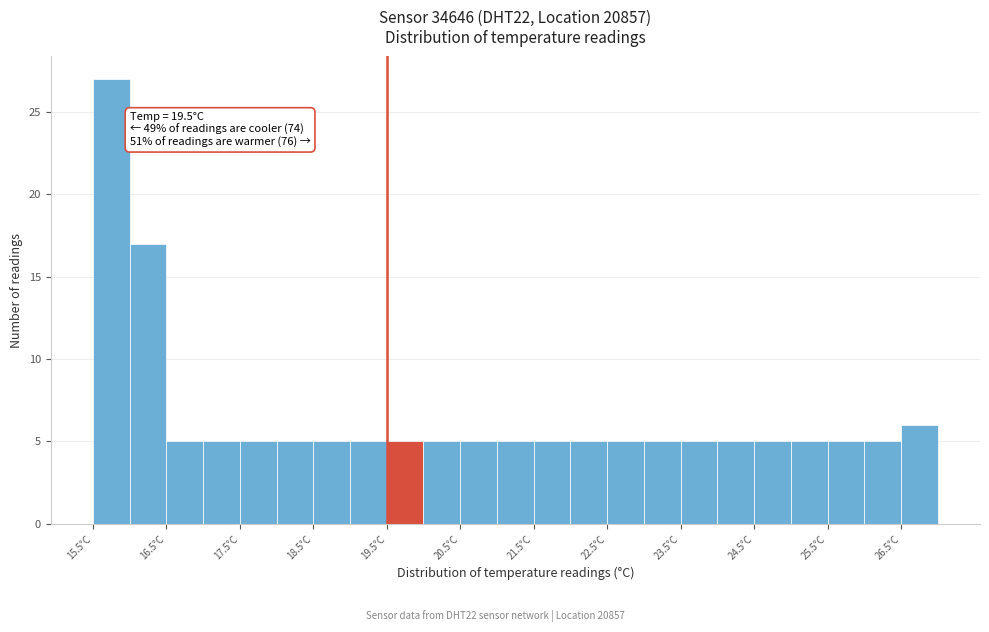

Over which range of the x-axis is the bar tallest?

15.5 to 16.0